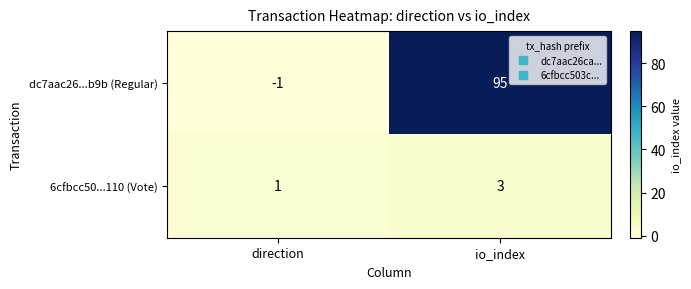

What is the total value across all series at io_index?

98